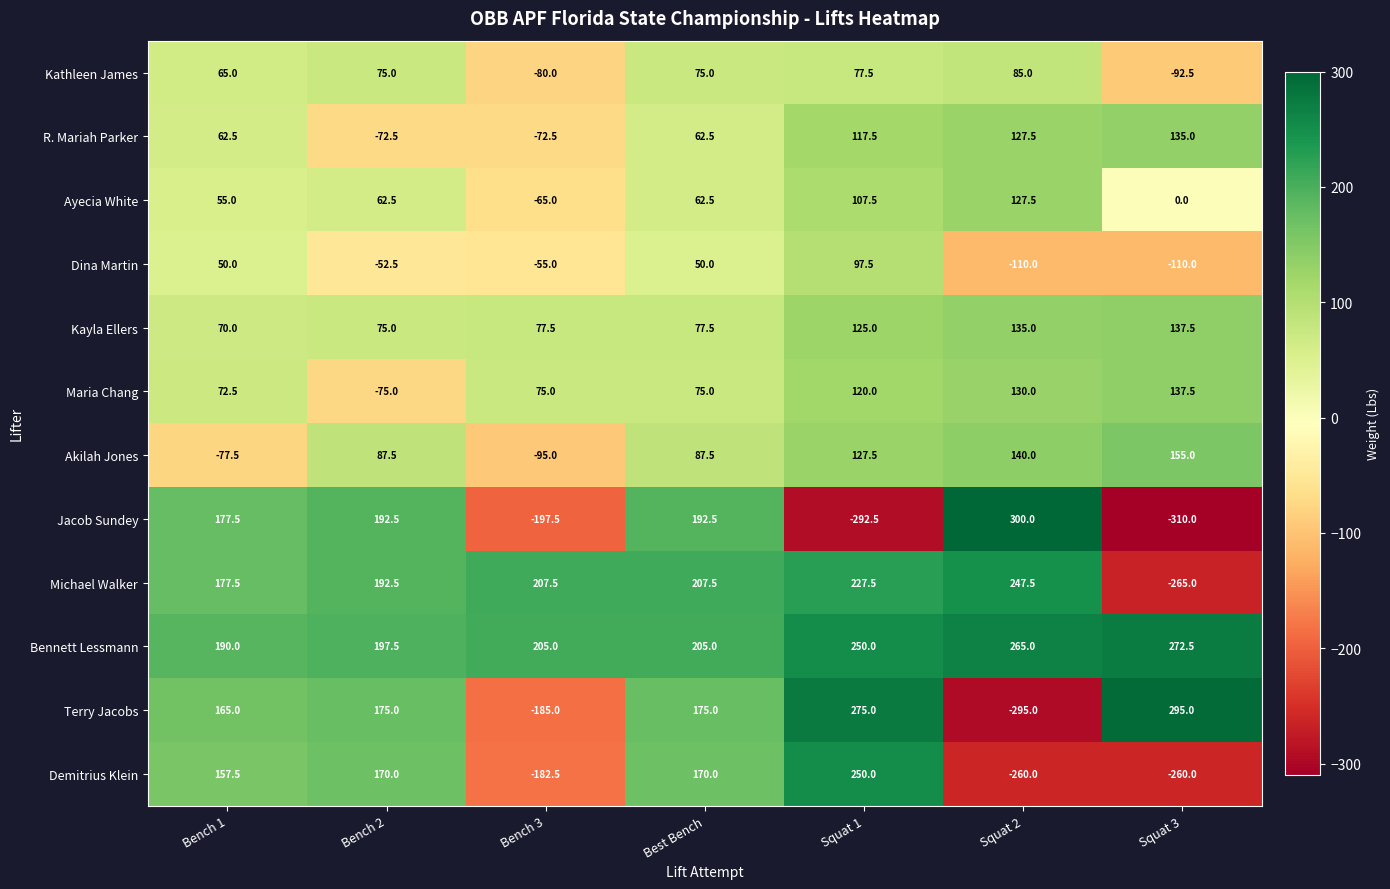

At which label does Kayla Ellers first exceed 77?

Bench 3